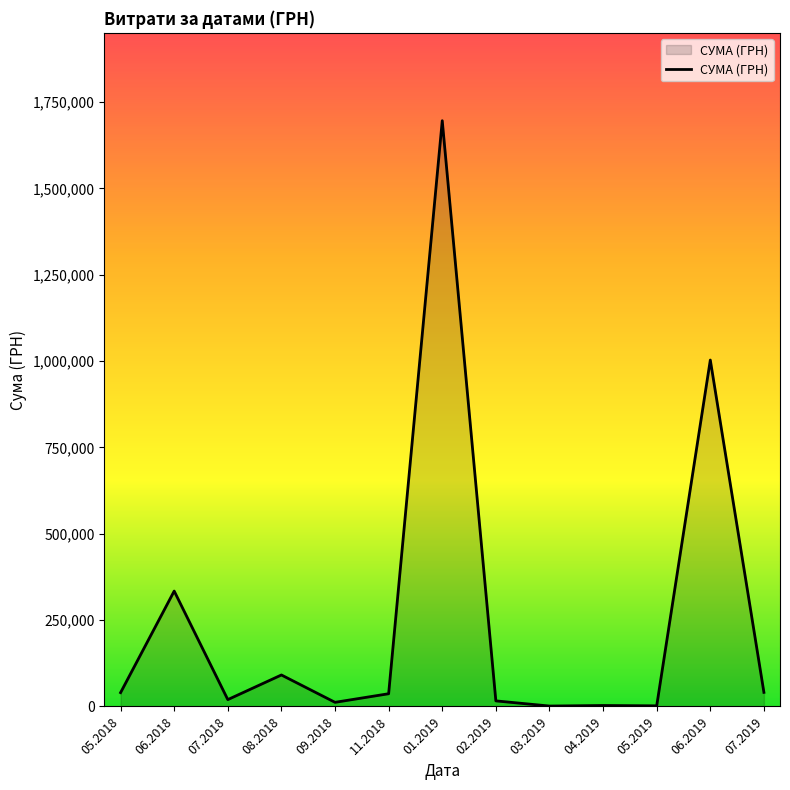

The value at 01.2019 is 2698847.9. True or false?

False